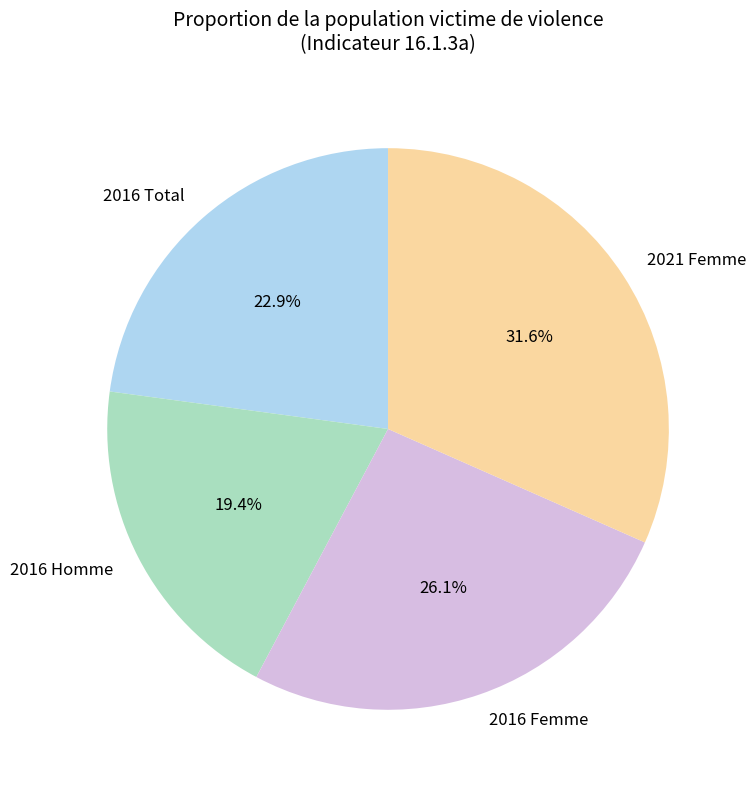

Rank the categories by value from lowest to highest.

2016 Homme, 2016 Total, 2016 Femme, 2021 Femme